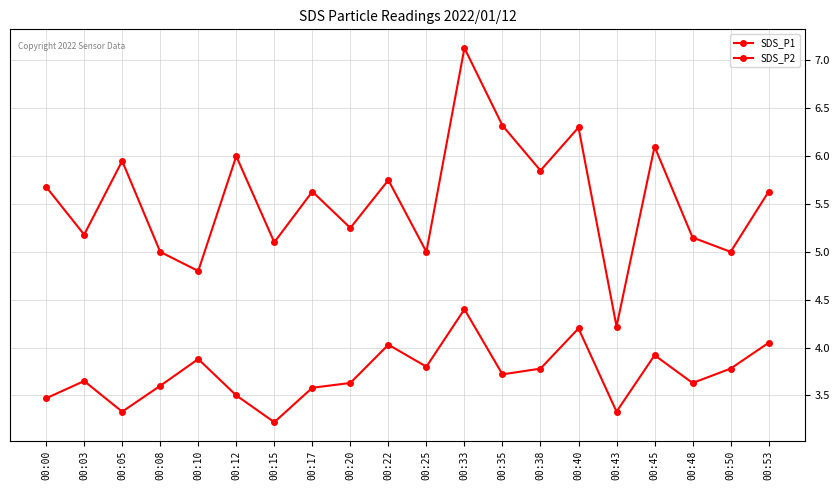

What is the minimum value for SDS_P1?

4.2